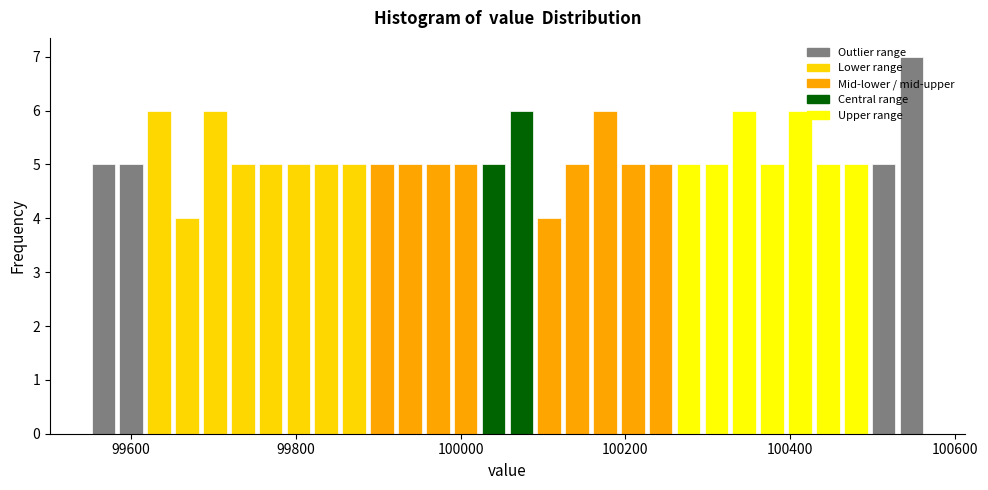

Around what value on the x-axis is the tallest bar? Give the approximate position of its centre, as read against the axis.

100540